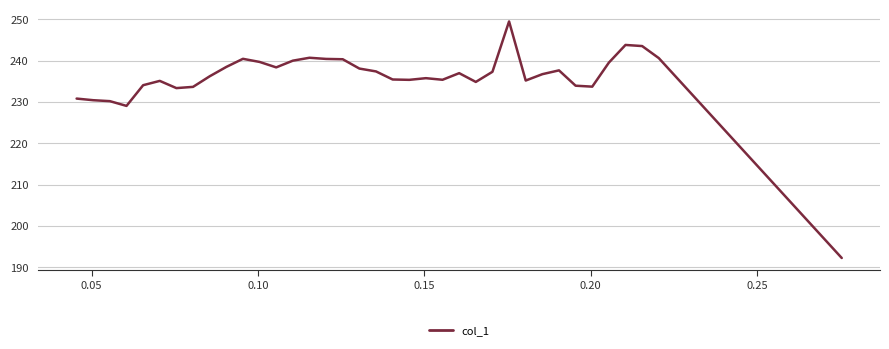

What is the smallest value displayed?

192.2